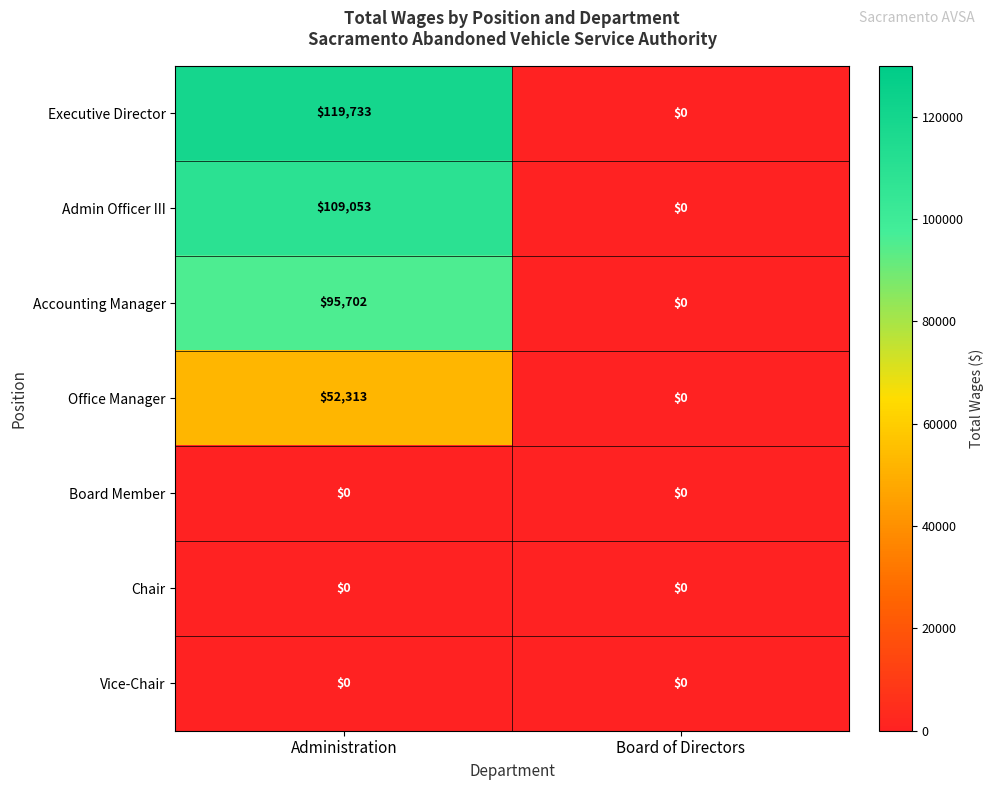

The Executive Director series shows 78489 at Board of Directors. True or false?

False